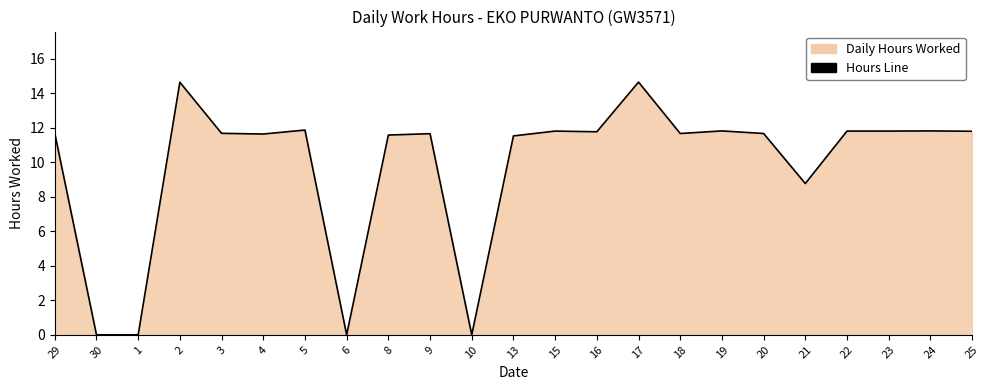

Where is the data nearest to the value 7?

21